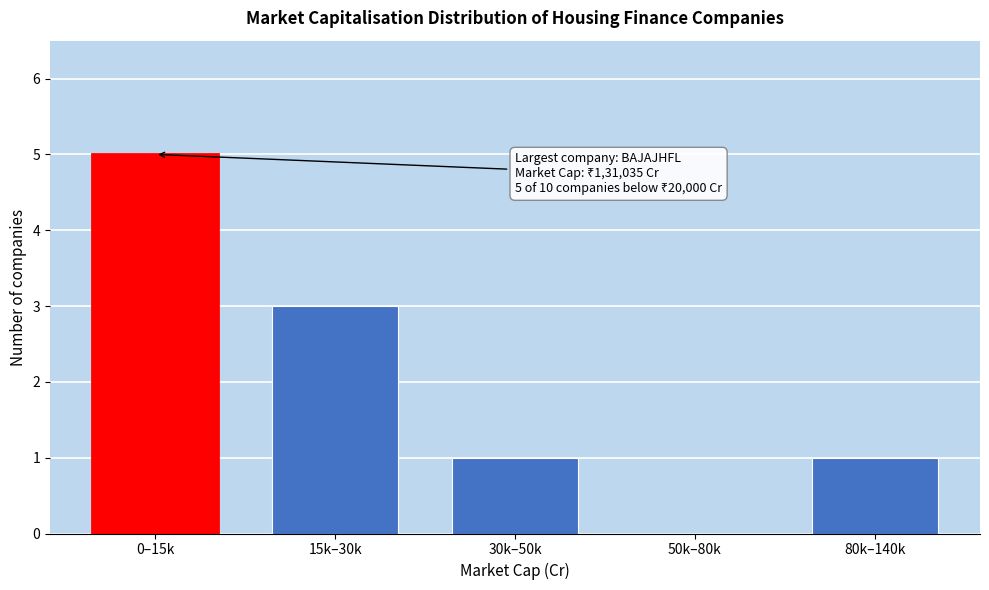

Reading right to left, list all the values displayed in this chart.

80k–140k=1	50k–80k=0	30k–50k=1	15k–30k=3	0–15k=5